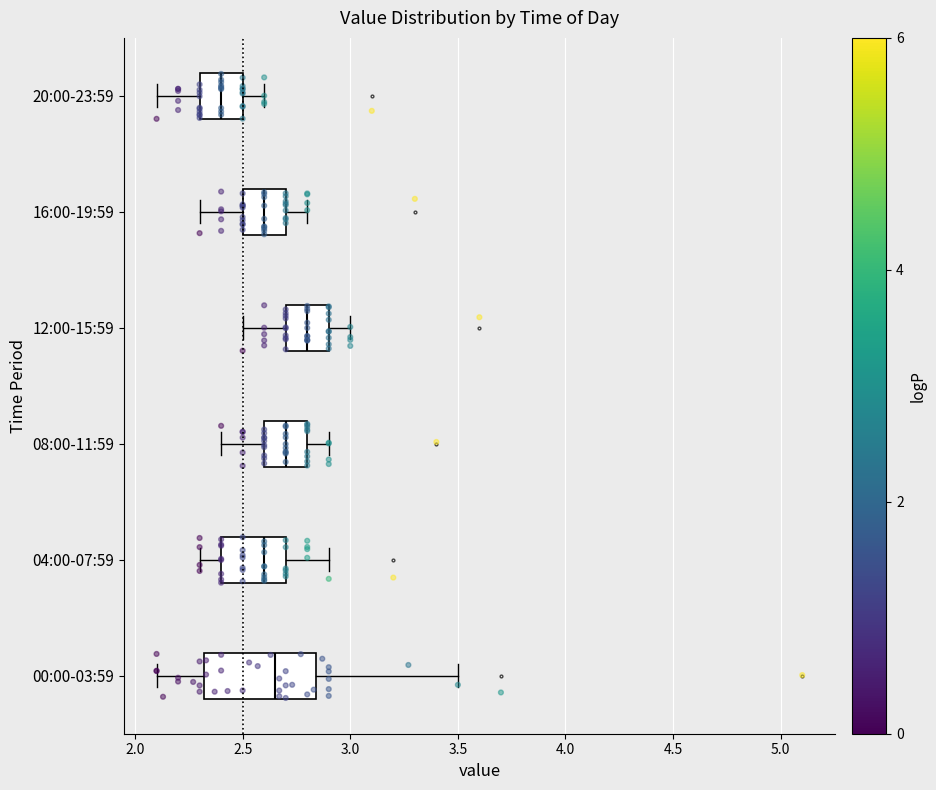

Which box's median line is the furthest to the left?

20:00-23:59